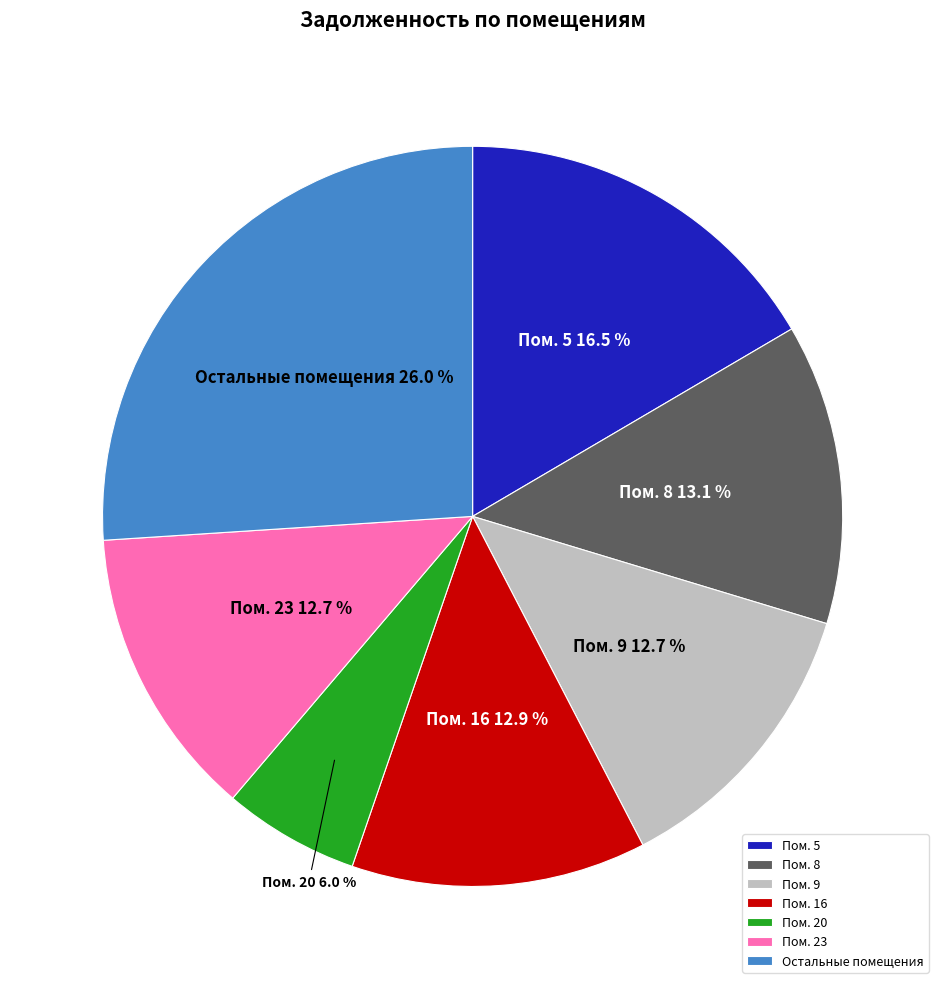

What is the largest slice in the pie chart?

Остальные помещения